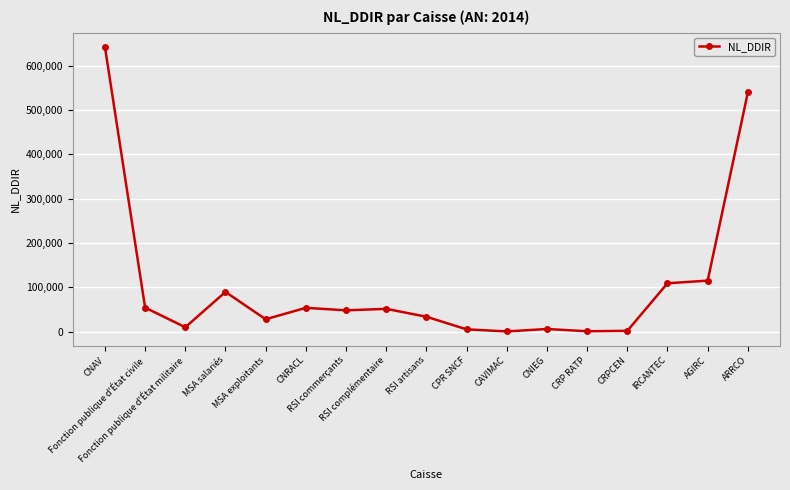

How many categories are shown in the chart?

17